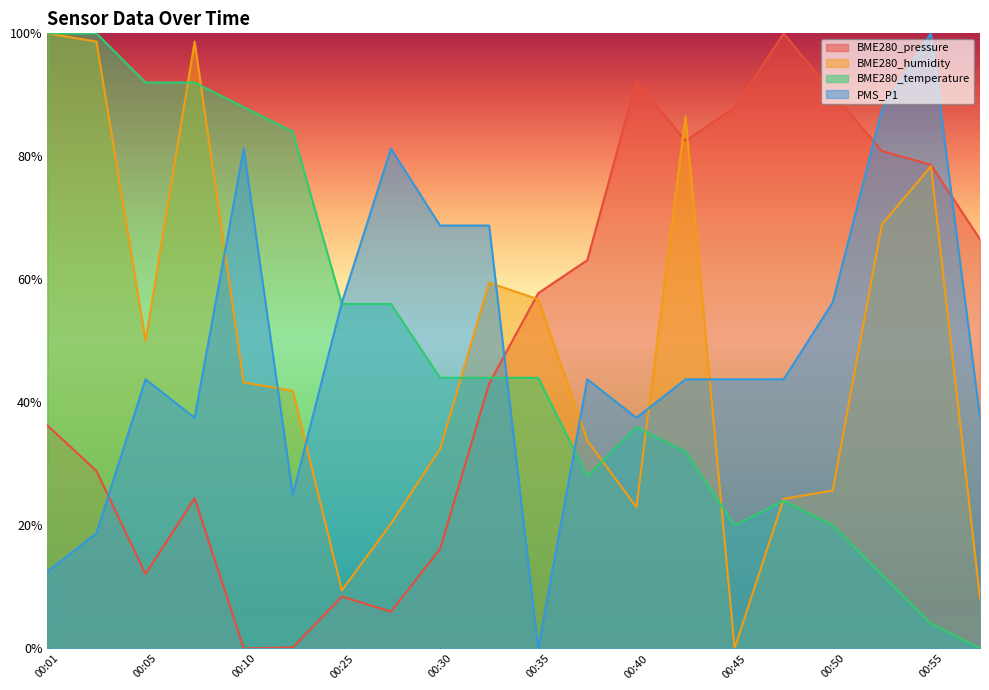

True or false: BME280_temperature has a value of 0.1 at 00:38.

False